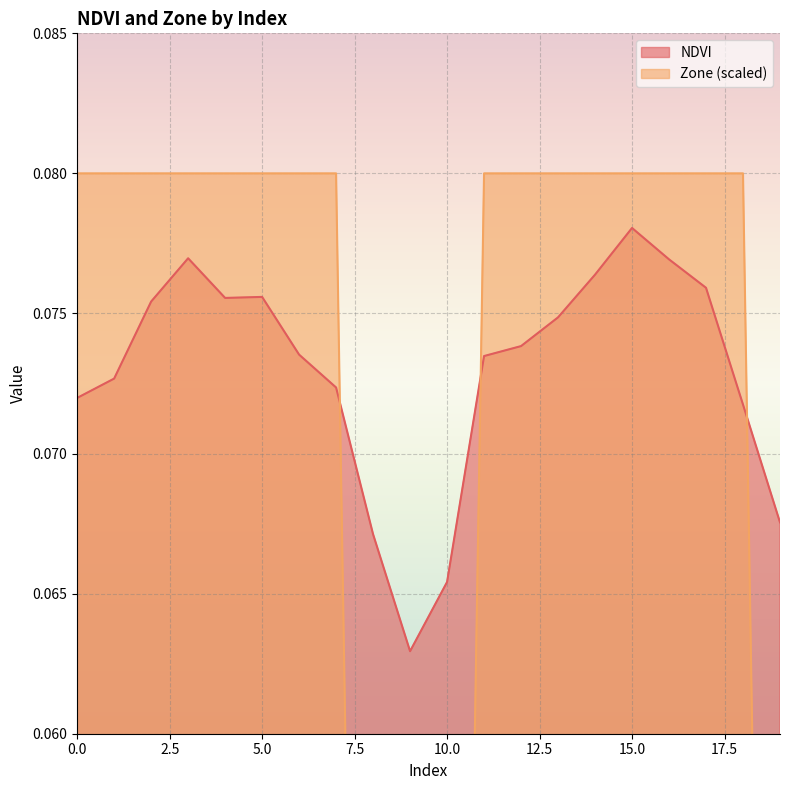

At how many categories does at least one series exceed 0?

20